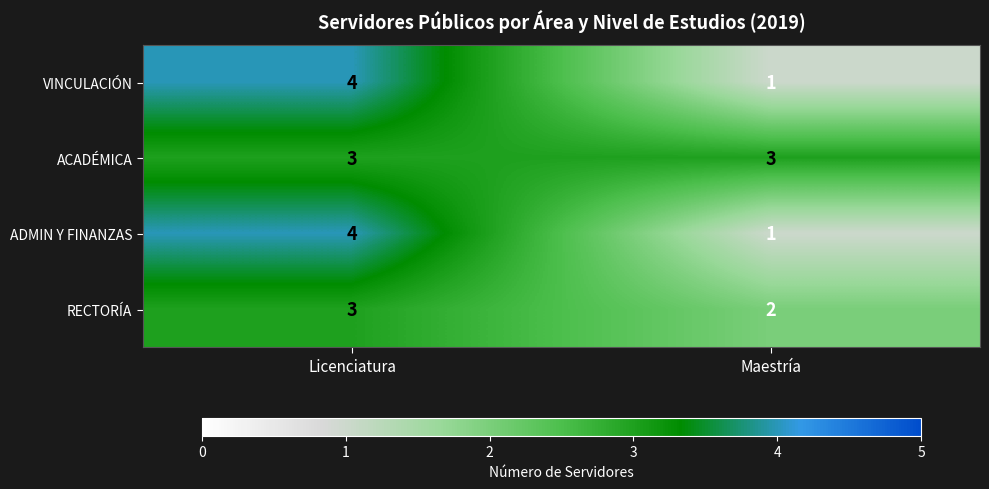

Reading left to right, extract all data points from this chart.

VINCULACIÓN: 4	1
ACADÉMICA: 3	3
ADMIN Y FINANZAS: 4	1
RECTORÍA: 3	2